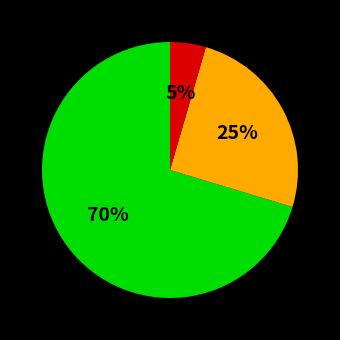

To the nearest percent, what is the average slice percentage?

33%